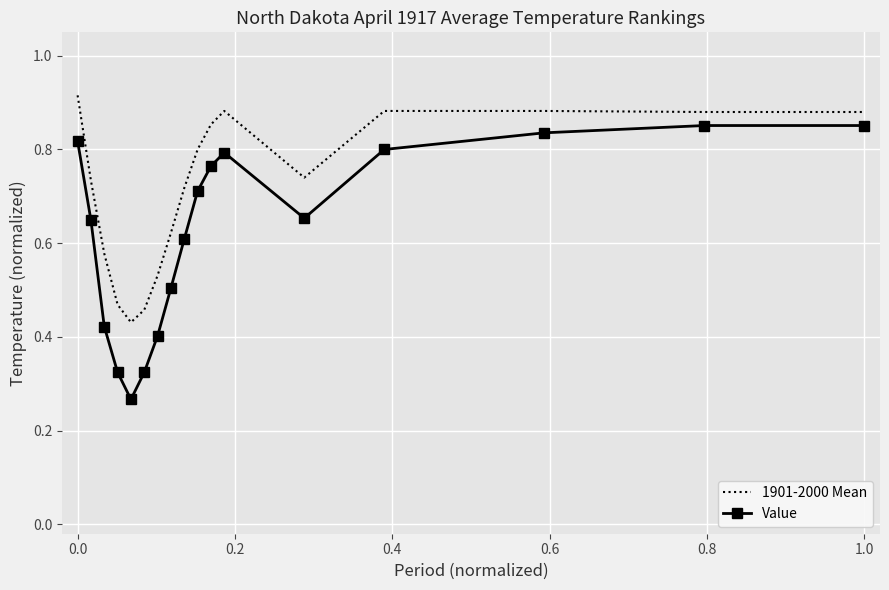

Which series has the largest total across all categories?

1901-2000 Mean